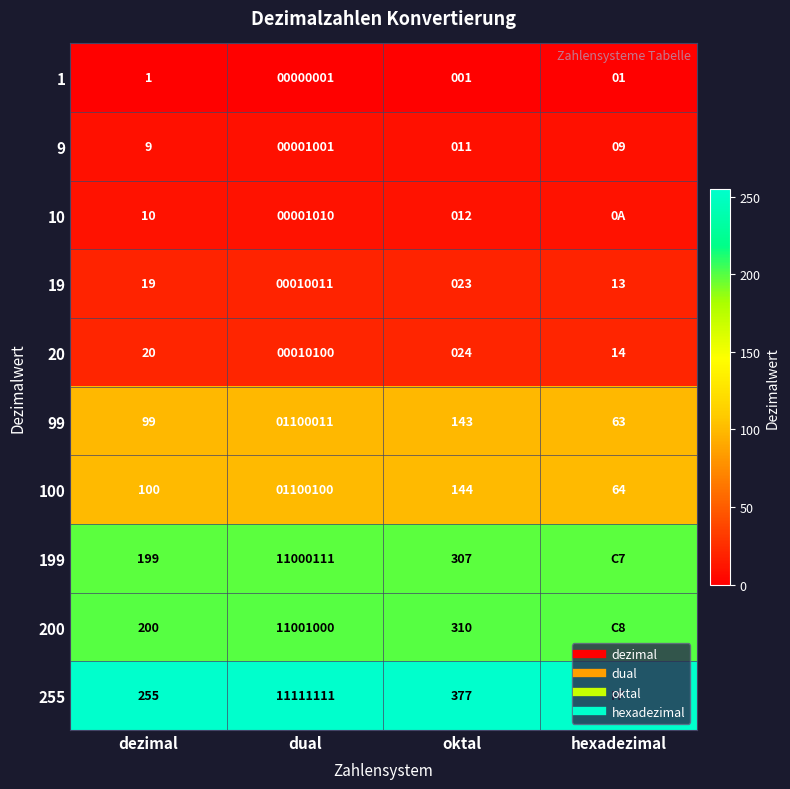

What is the sum of the 100 values at dual and dezimal?

200